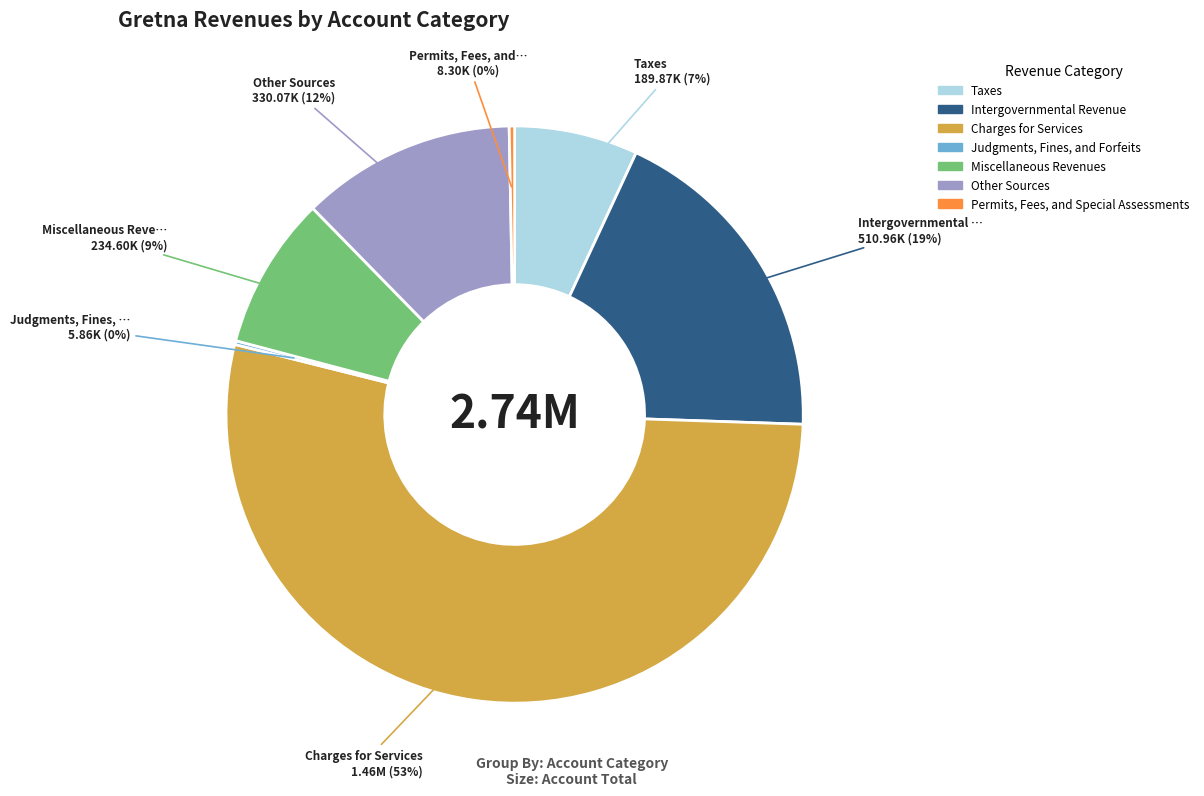

Which slice is the largest?

Charges for Services